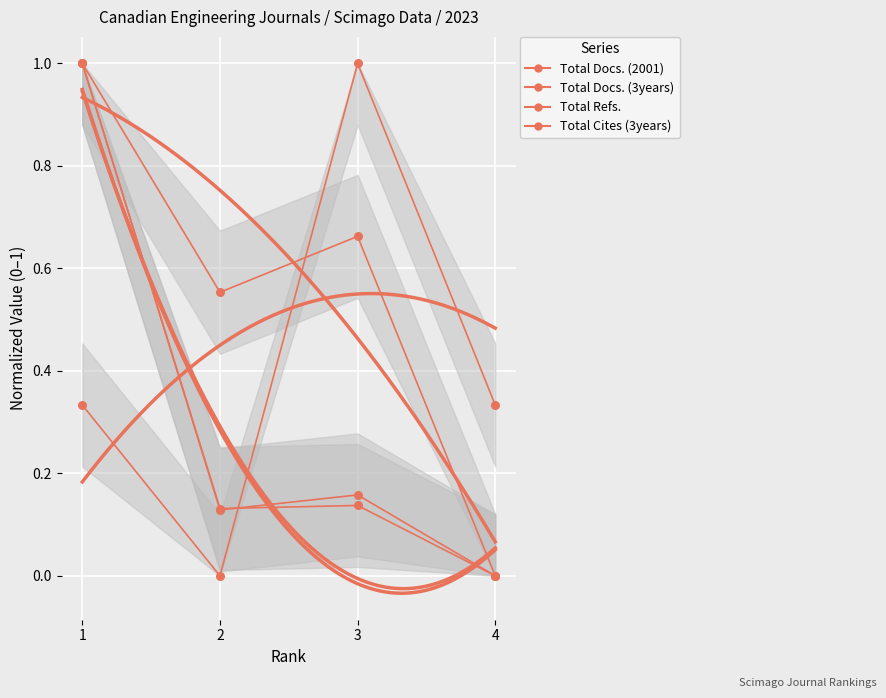

Is the value of Total Docs. (3years) at 4 greater than the value of Total Cites (3years) at 1?

No